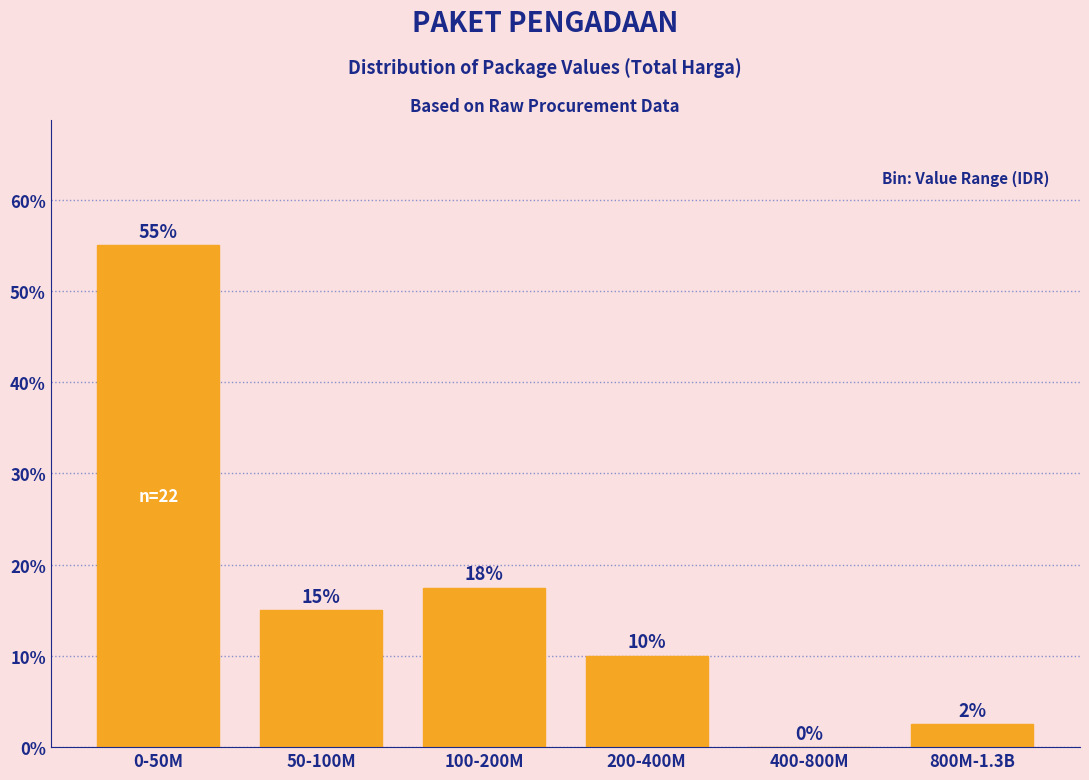

What is the sum of all values?

100.0